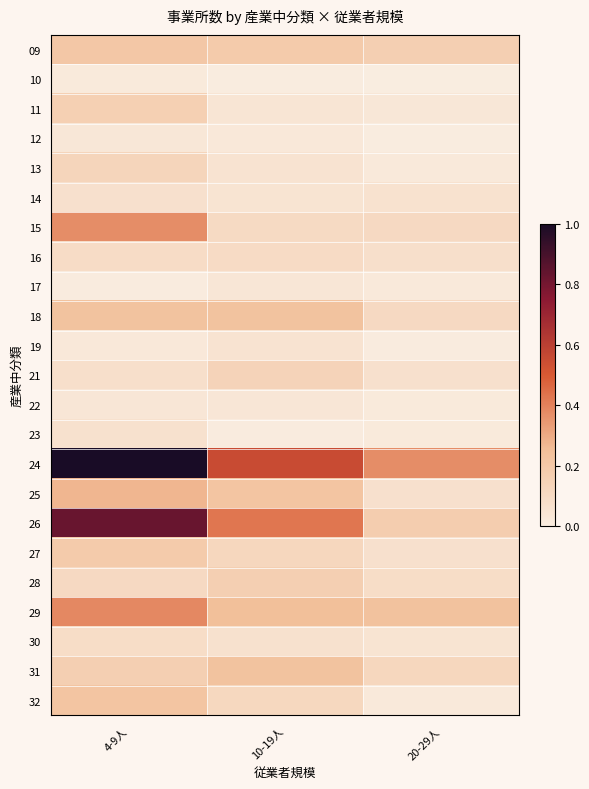

At how many categories does at least one series exceed 67?

3